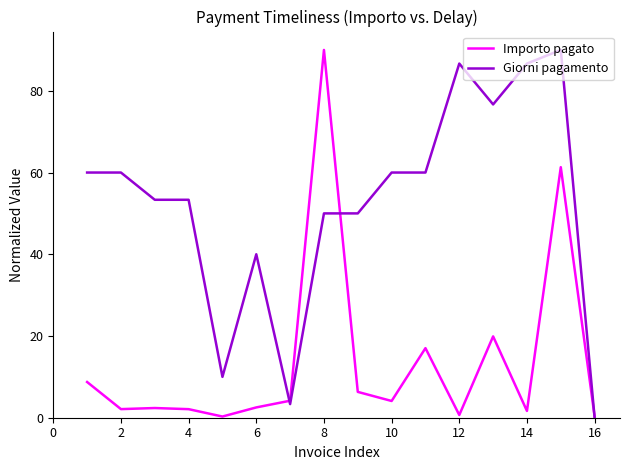

List the series in order of their overall mean, lowest first.

Importo pagato, Giorni pagamento